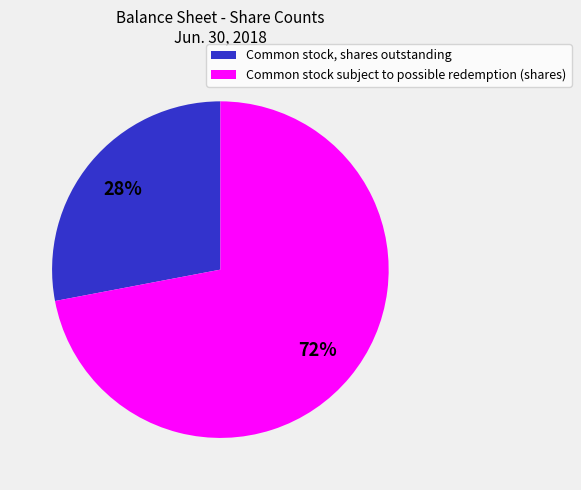

How many segments does this pie chart have?

2